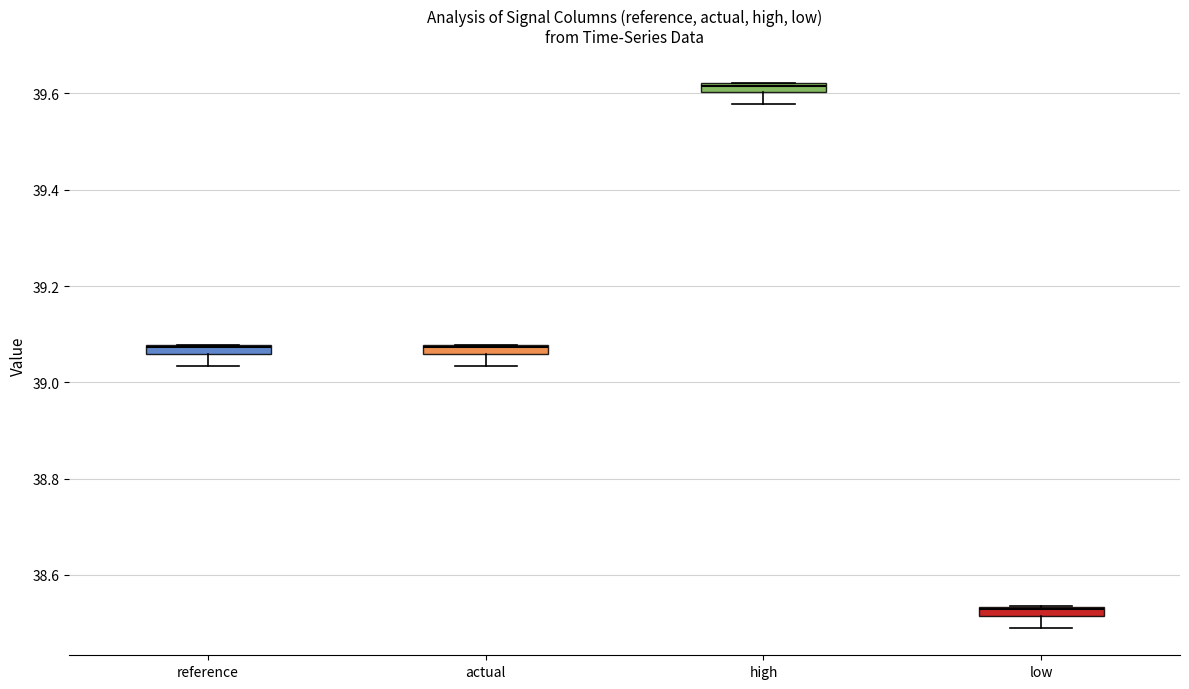

Which box's median line is the highest?

high